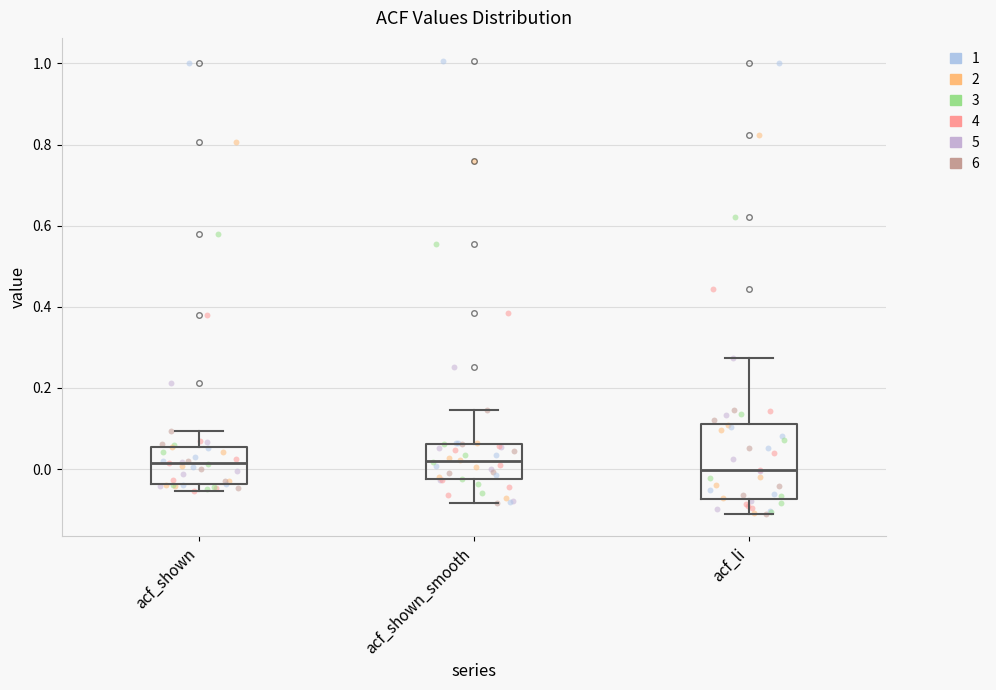

Comparing the boxes themselves (not the whiskers), which one is the tallest?

acf_li